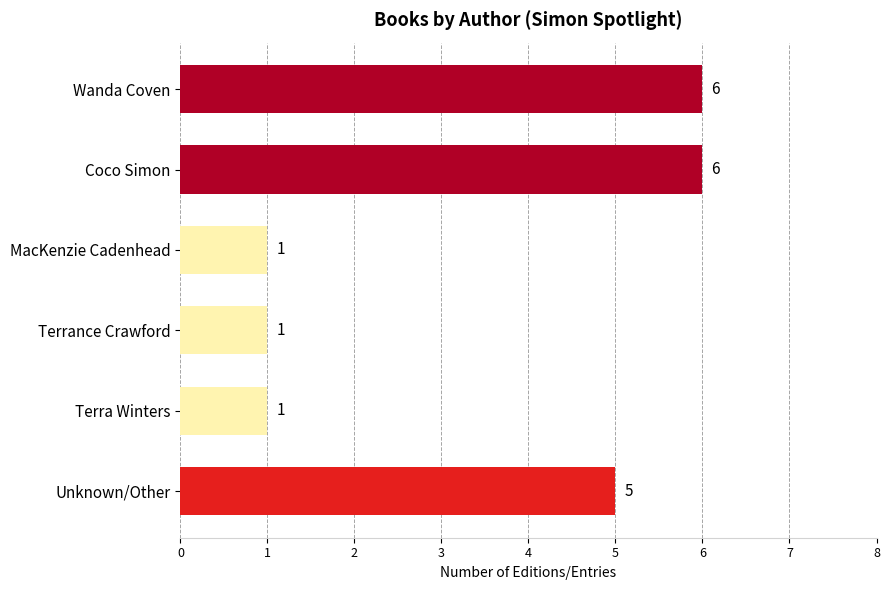

The value at Terrance Crawford is 1. True or false?

True